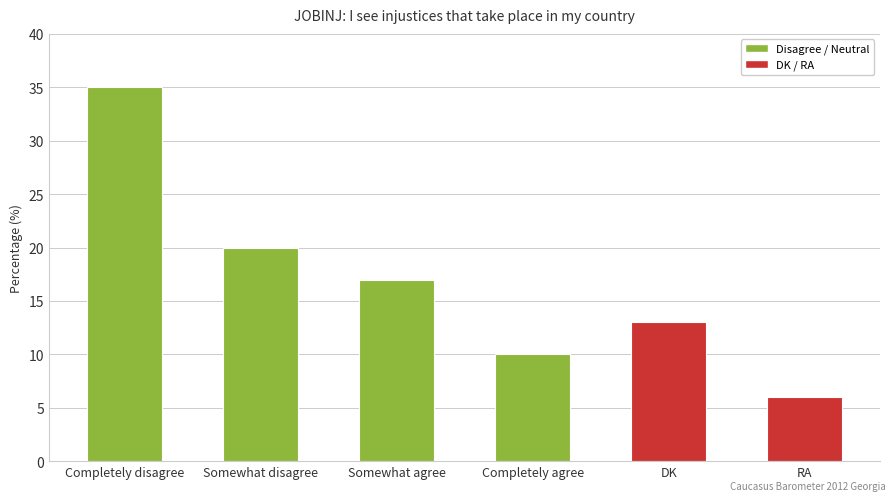

Reading left to right, what are all the values shown in this chart?

35	20	17	10	13	6